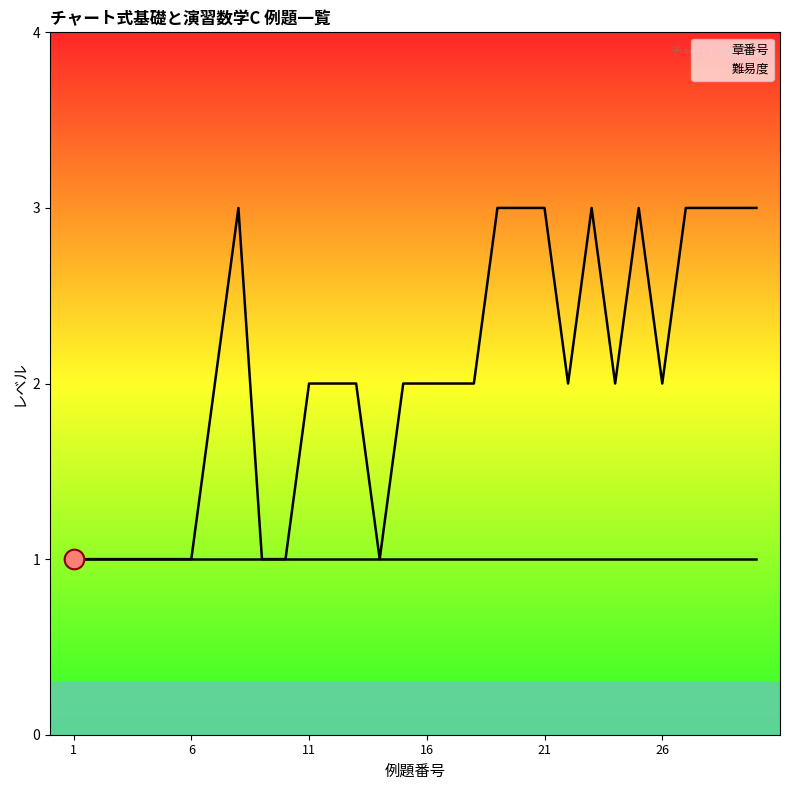

Which series reaches the minimum Y coordinate?

章番号